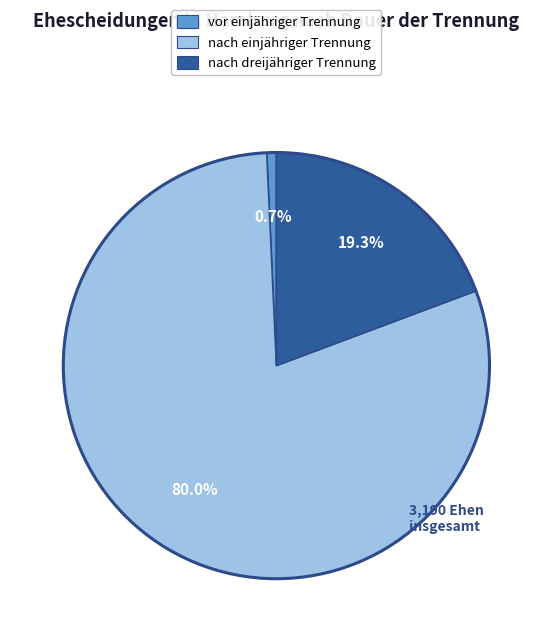

Is nach einjähriger Trennung the majority of the pie?

Yes